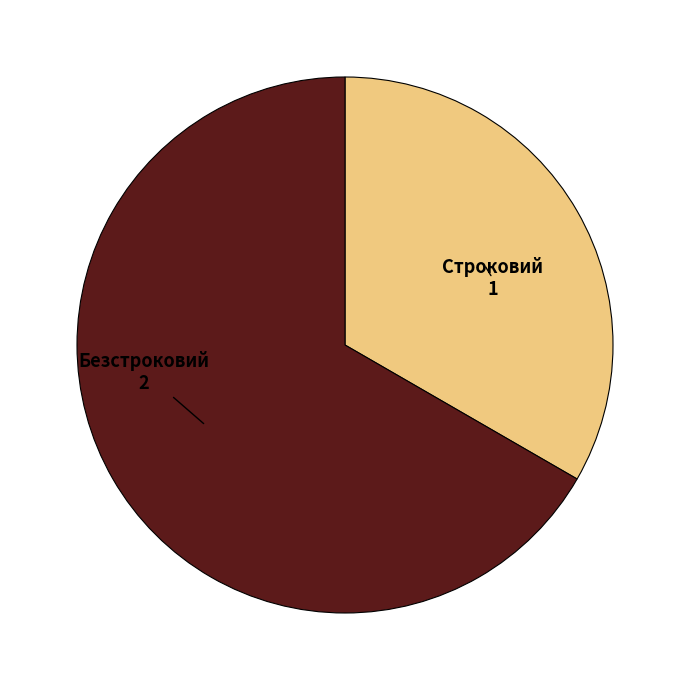

Do Строковий and Безстроковий together represent more than half of the pie?

Yes